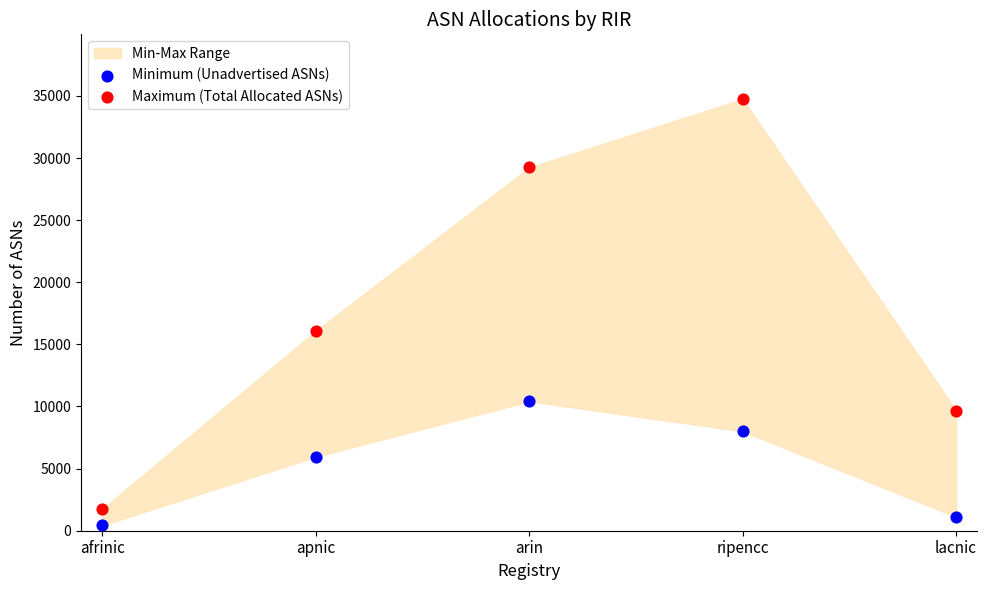

Which series has the widest spread of Y values?

Maximum (Total Allocated ASNs)